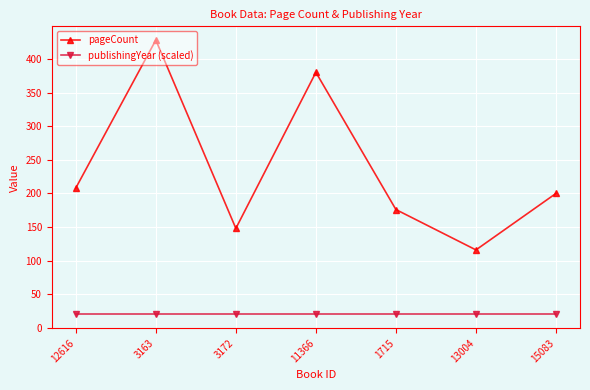

Which series has the largest total across all categories?

pageCount